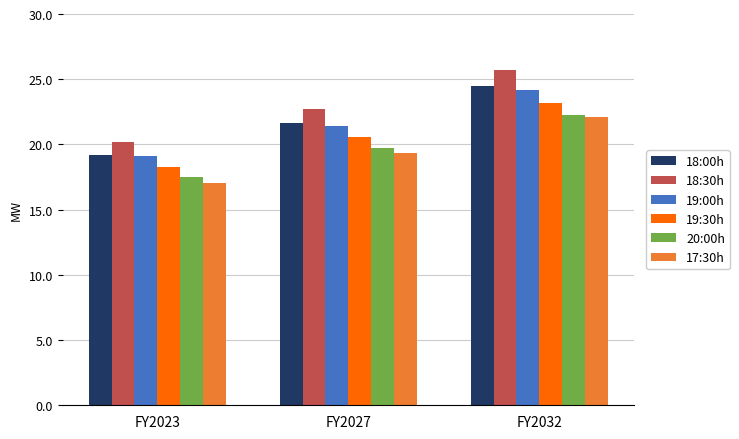

What is the sum of the 17:30h values at FY2032 and FY2023?

39.2